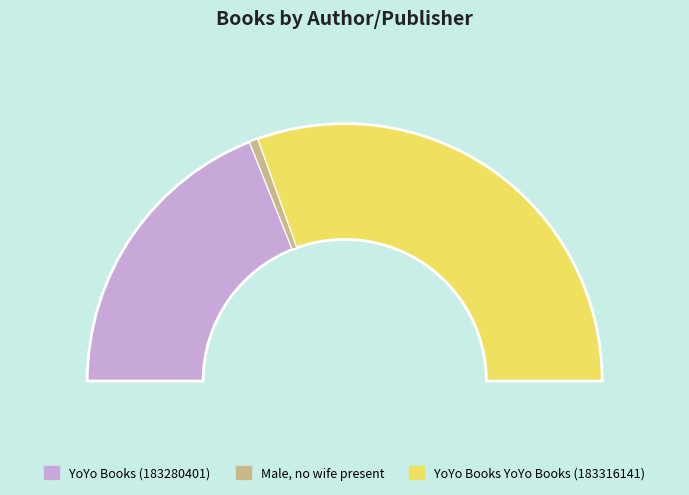

To the nearest percent, what is the difference between the YoYo Books (183280401) and YoYo Books YoYo Books (183316141) slice percentages?

23%